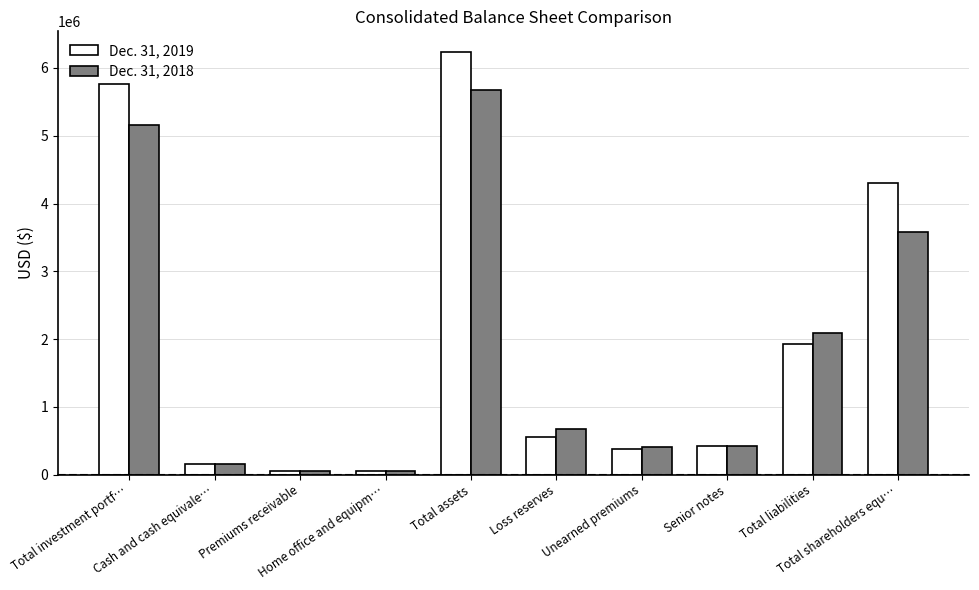

At which category does the chart reach its peak across all series?

Total assets